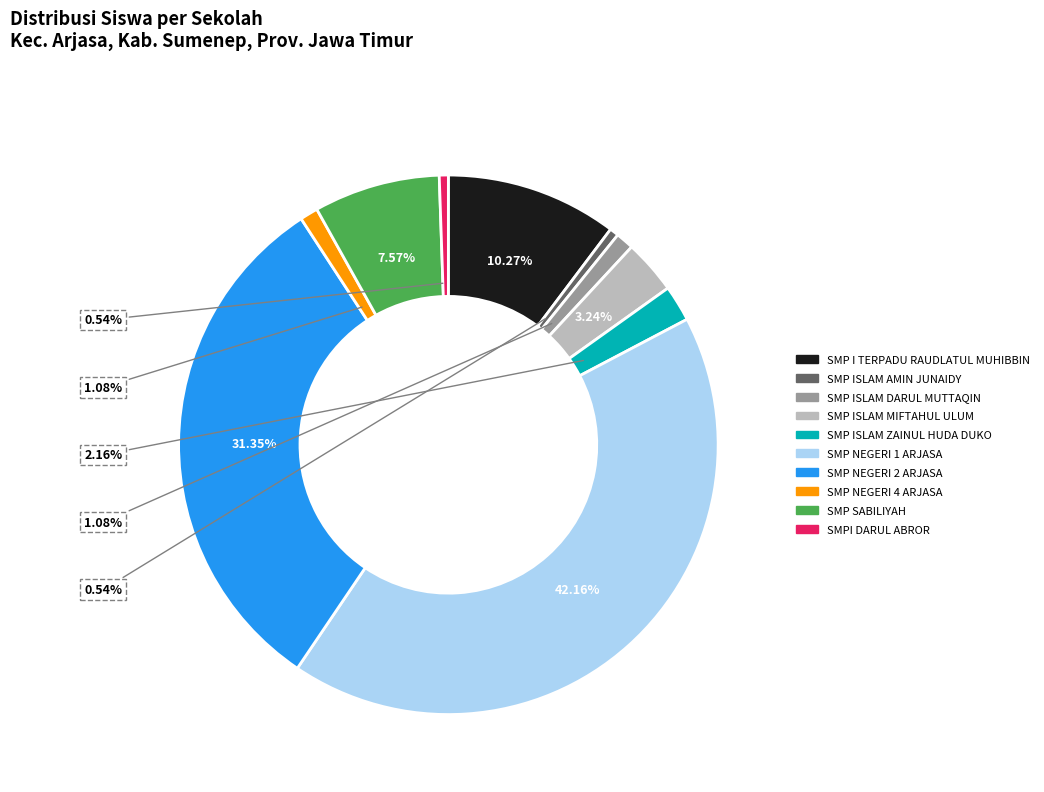

What is the ratio of the value at SMP NEGERI 2 ARJASA to the value at SMP ISLAM DARUL MUTTAQIN?

29.0